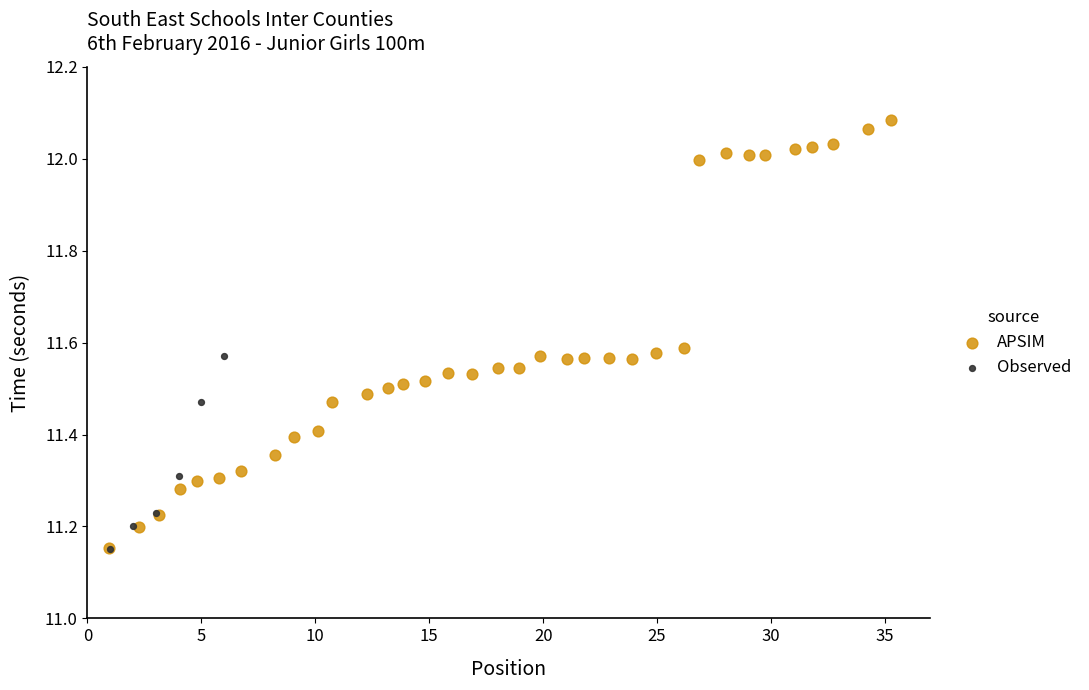

Which series has the widest spread of Y values?

APSIM